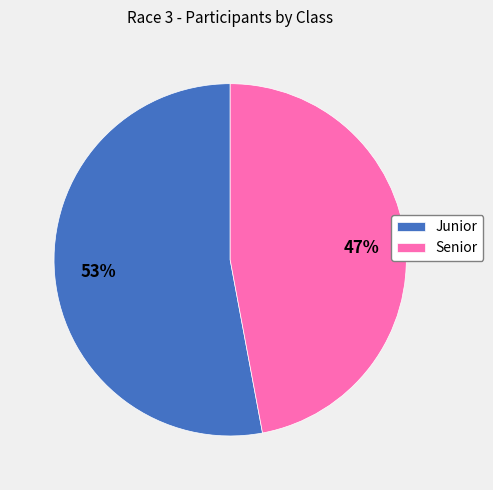

What percentage is the Junior slice, to the nearest percent?

53%